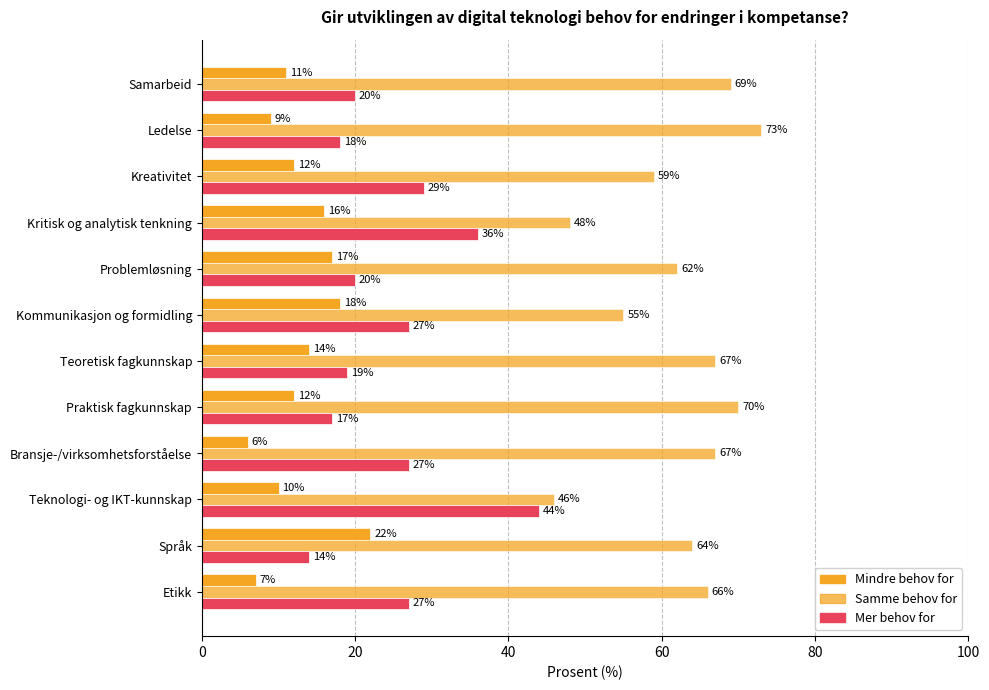

How many values in the Samme behov for series are below 66?

6